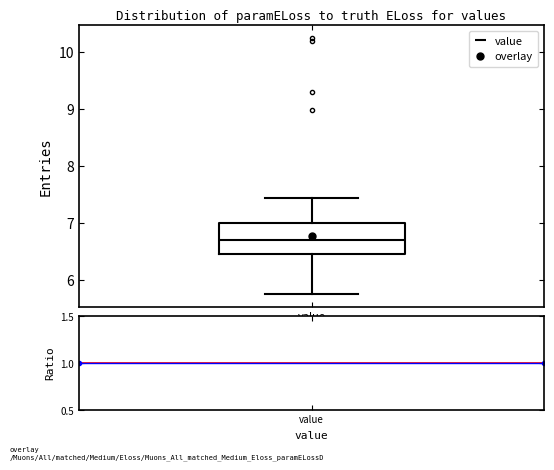

Read this box plot against the y-axis: the position of the median line, the range covered by the box, and the ends of both whiskers. The values are not printed on the chart, so give them approximately, as read against the axis.

median 6.7, box 6.5 to 7.0, whiskers 5.8 to 7.4